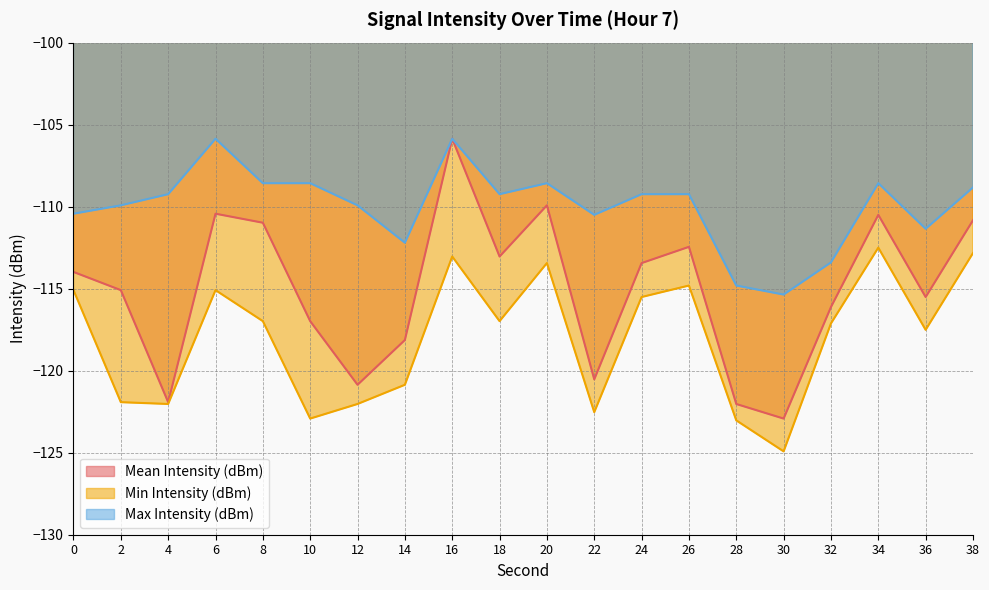

What is the value of the Mean Intensity (dBm) point at the 2nd from the left?

-115.1